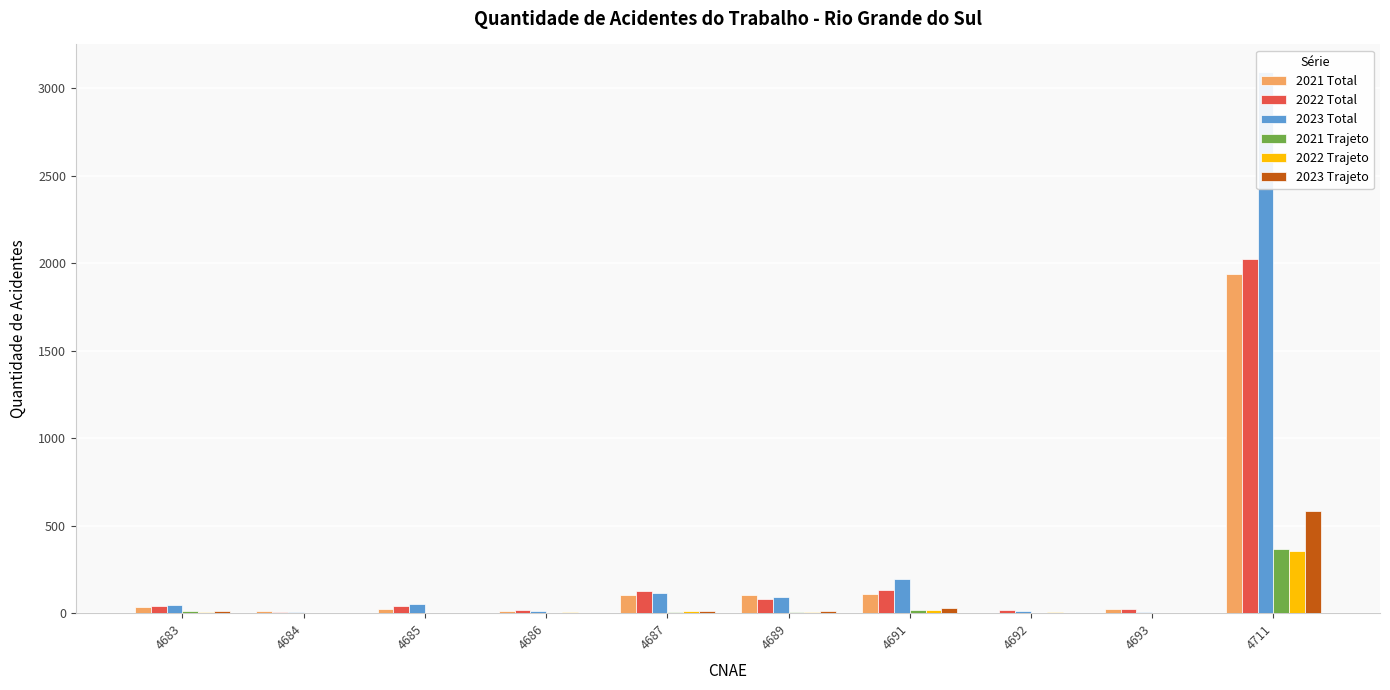

What is the difference between the maximum and second lowest values in the 2022 Total series?

2005